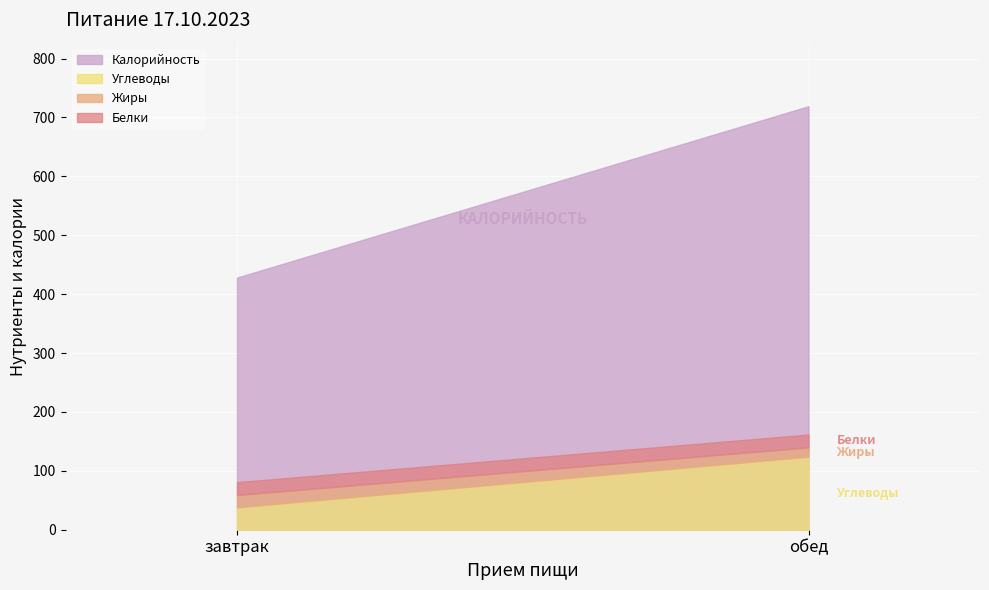

What is the sum of the Калорийность values at обед and завтрак?

1147.3